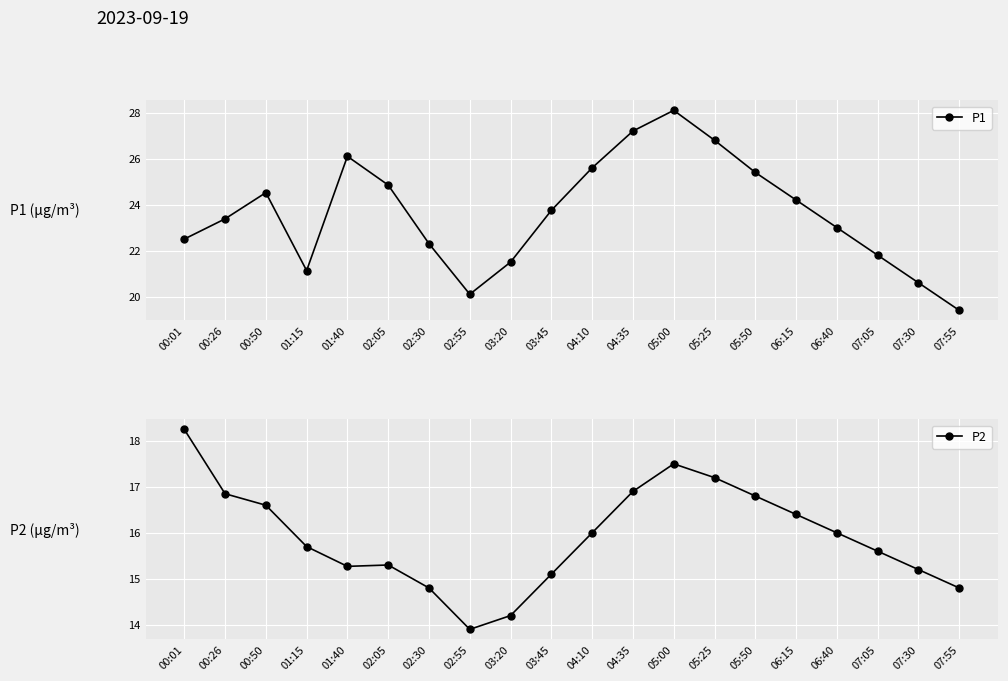

True or false: P1 and P2 intersect in this chart.

False